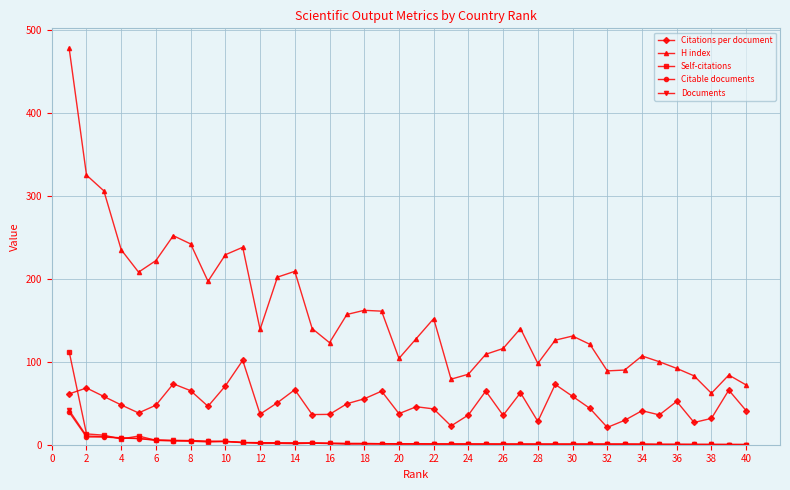

Which series has the largest range (max minus min)?

H index